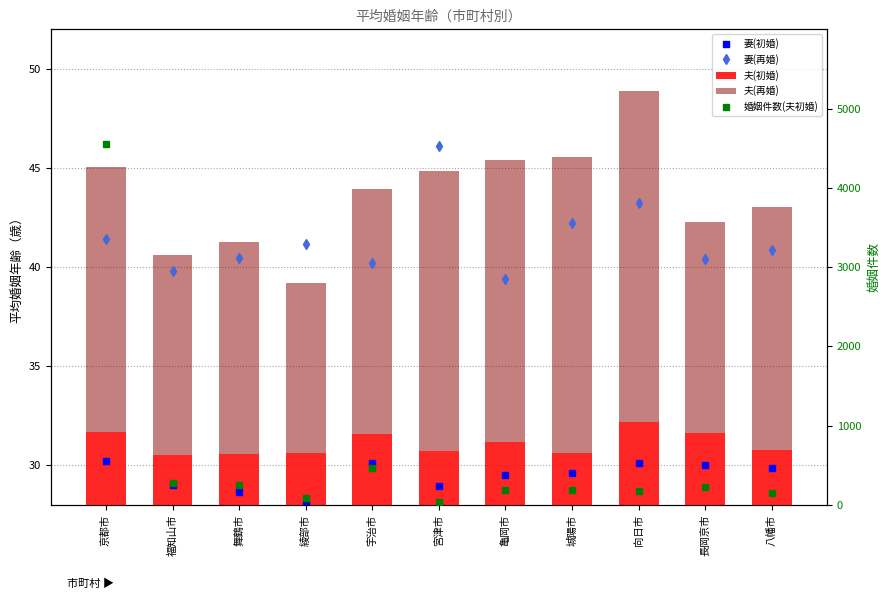

List the labels in order of 妻(再婚) value, smallest first.

亀岡市, 福知山市, 宇治市, 長岡京市, 舞鶴市, 八幡市, 綾部市, 京都市, 城陽市, 向日市, 宮津市